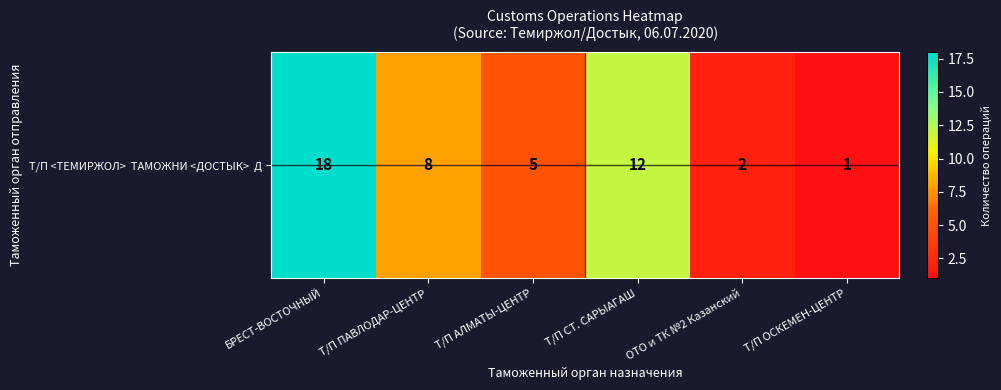

Which label corresponds to the largest value in the chart?

БРЕСТ-ВОСТОЧНЫЙ